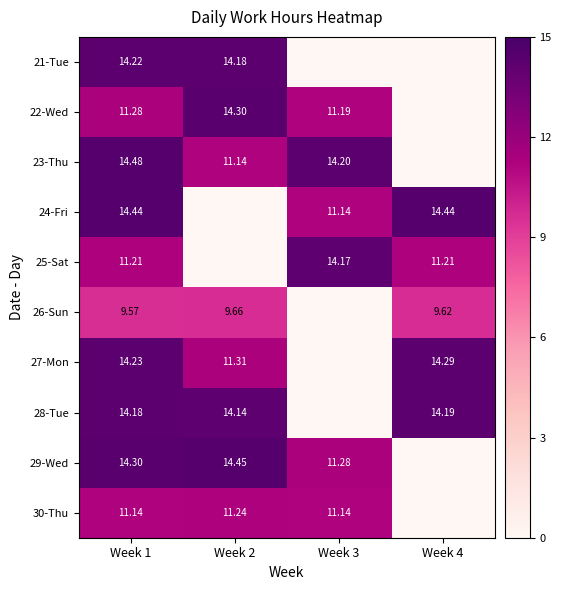

Is the value of 30-Thu at Week 3 greater than the value of 28-Tue at Week 1?

No